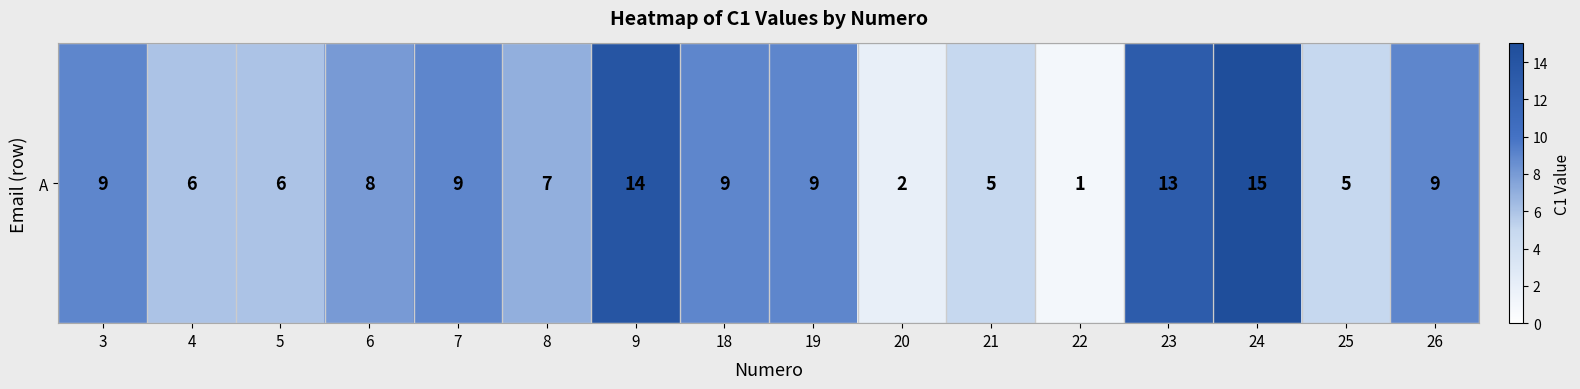

Between 19 and 20, which is larger?

19